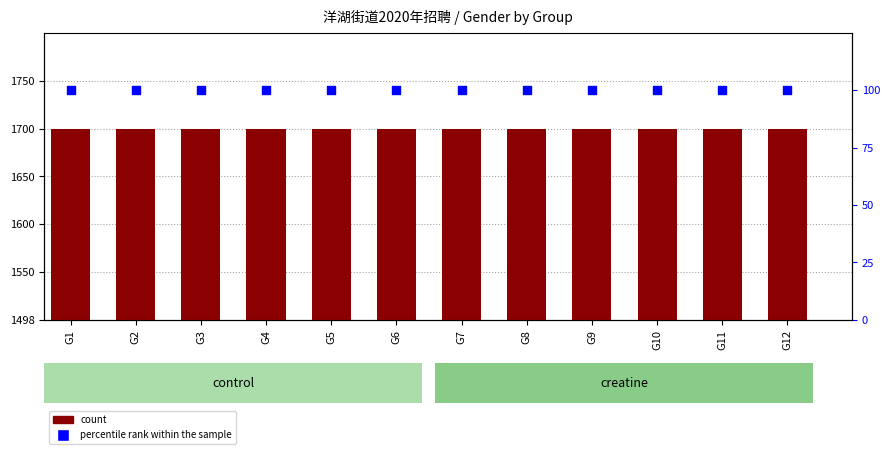

What is the total value across all series at G10?

104